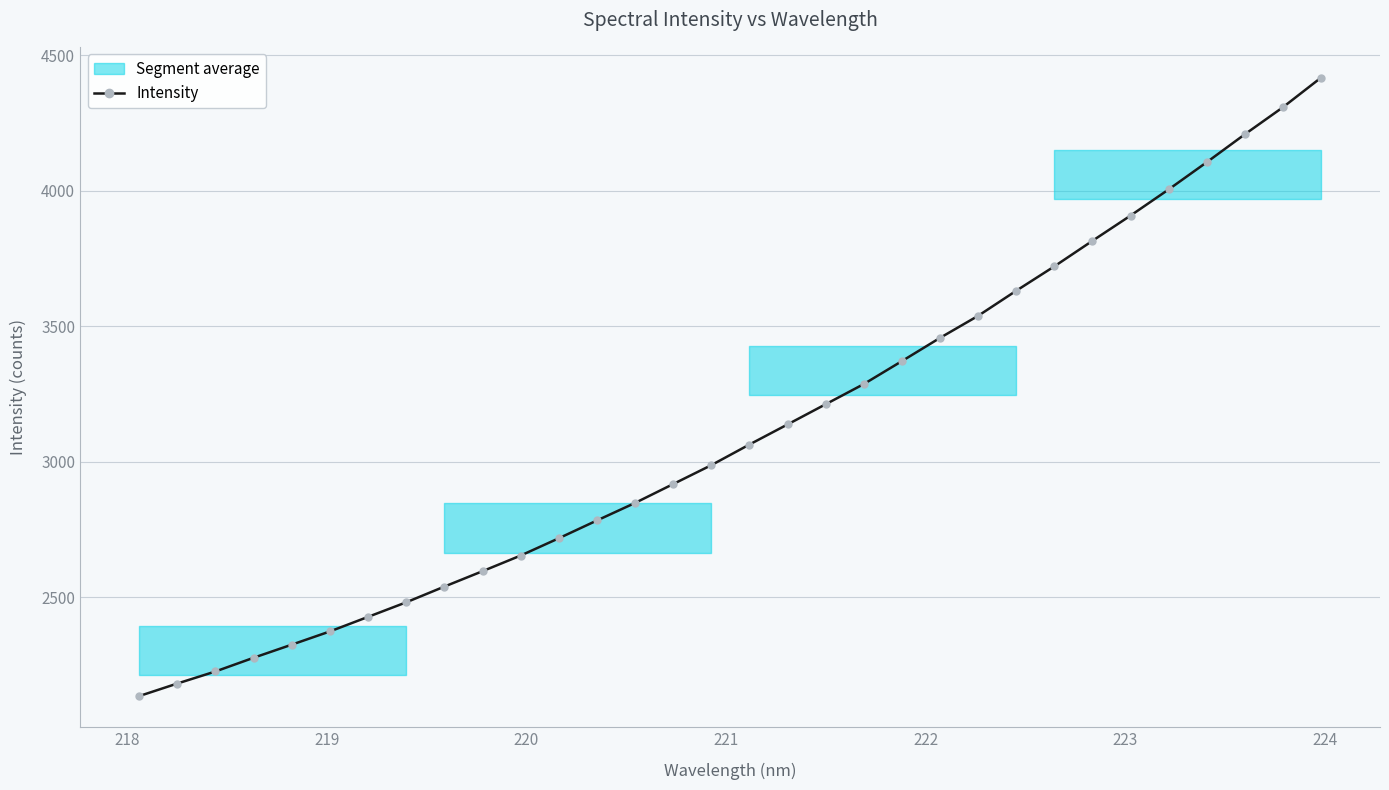

What is the value of the Intensity point at the 7th from the left?

2428.4